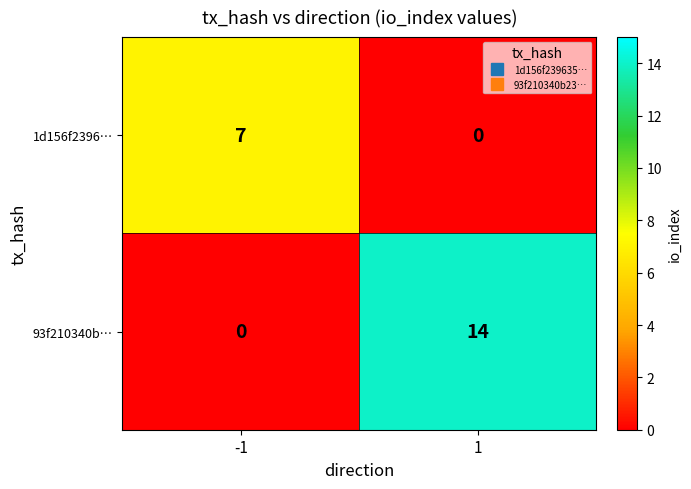

True or false: 1d156f2396… has a value of 0 at 1.

True